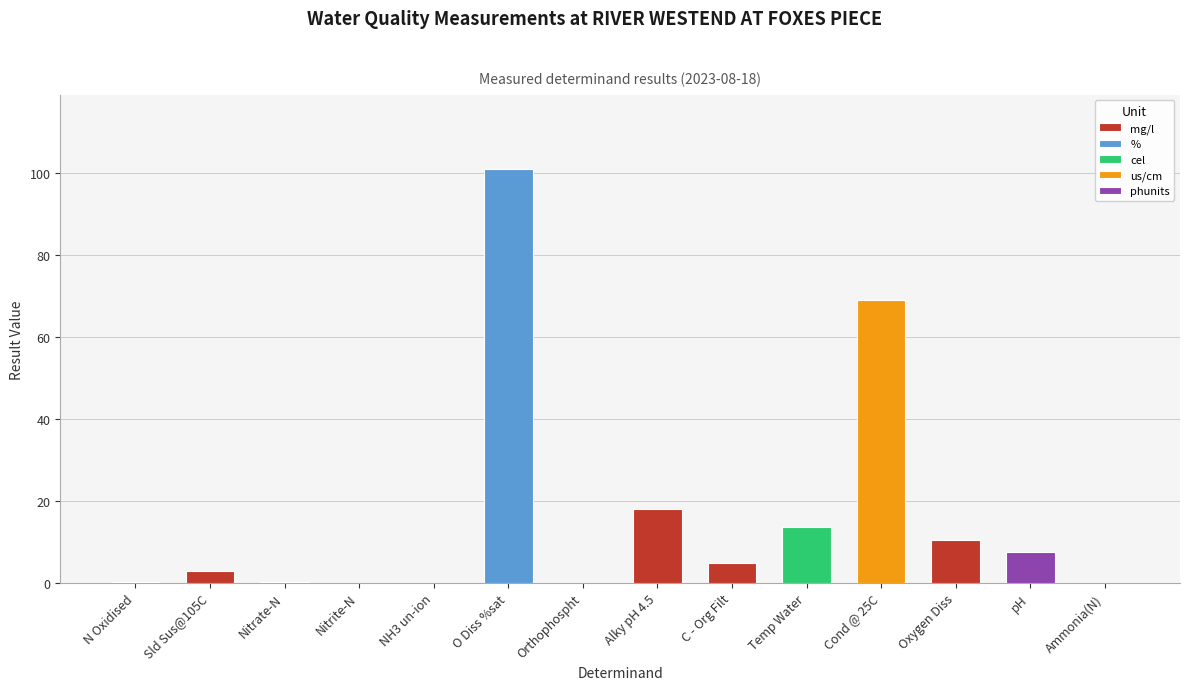

Rank the categories by value from lowest to highest.

NH3 un-ion, Nitrite-N, Orthophospht, Ammonia(N), Nitrate-N, N Oxidised, Sld Sus@105C, C - Org Filt, pH, Oxygen Diss, Temp Water, Alky pH 4.5, Cond @ 25C, O Diss %sat